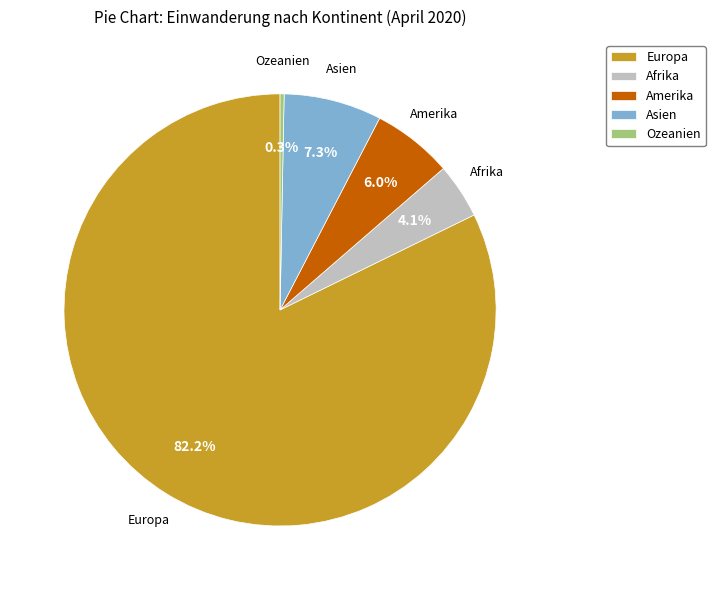

Which category has the smallest portion of the pie?

Ozeanien